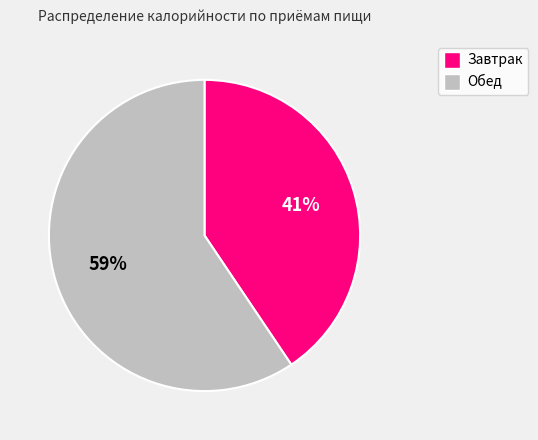

What percentage is the Завтрак slice, to the nearest percent?

41%